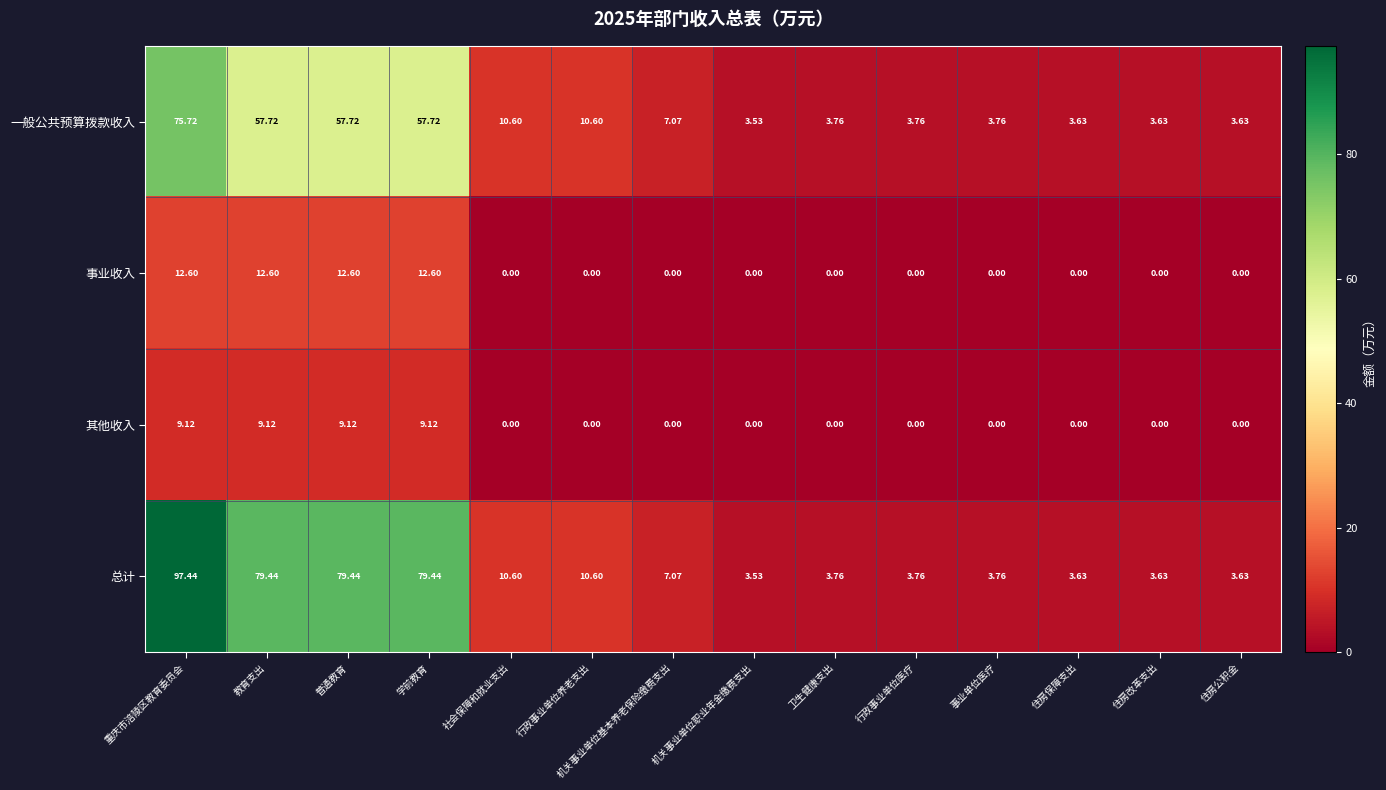

Which series has the widest spread of values?

总计